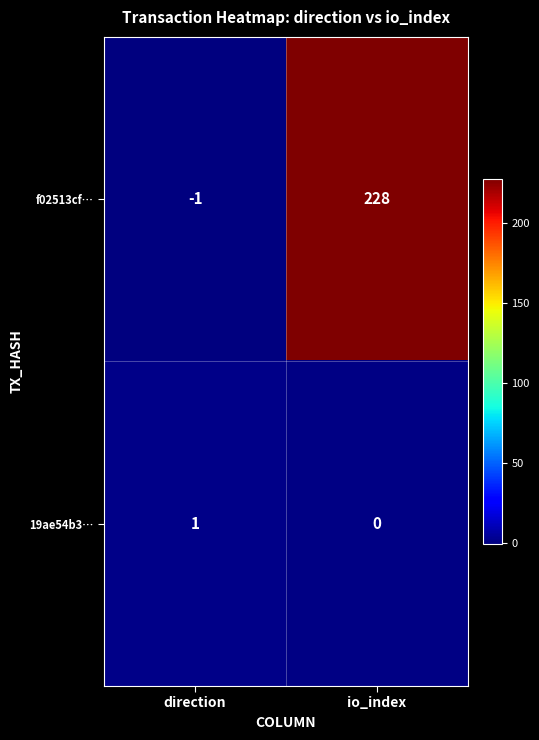

Between direction and io_index, which series saw the biggest shift?

f02513cf…